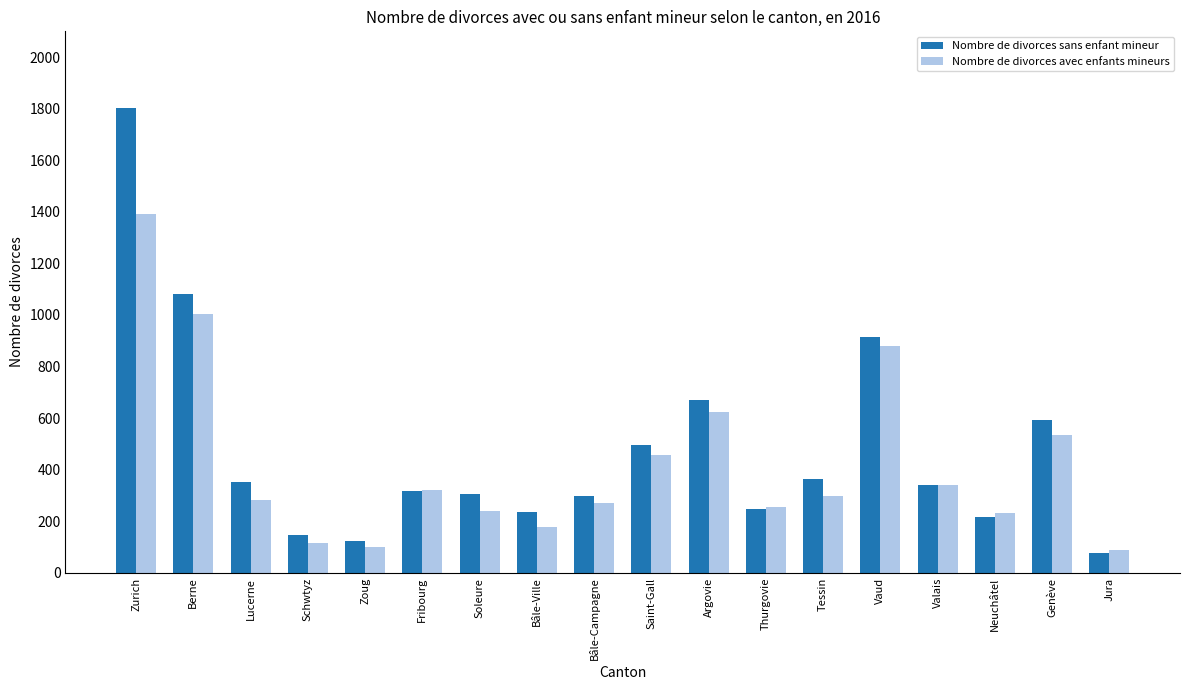

Where is Nombre de divorces avec enfants mineurs nearest to the value 739?

Argovie